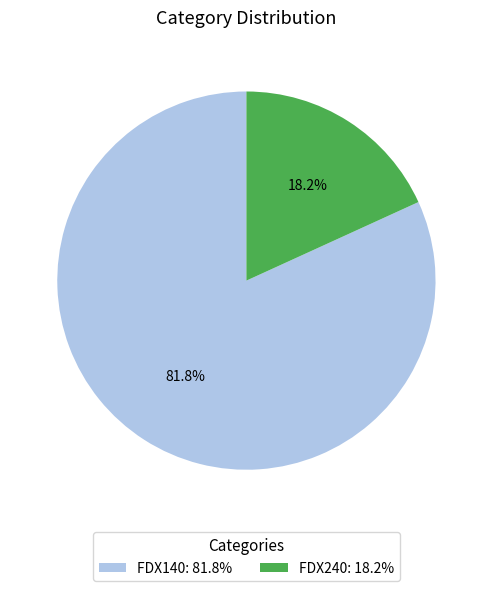

To the nearest percent, what portion does FDX140 represent?

82%